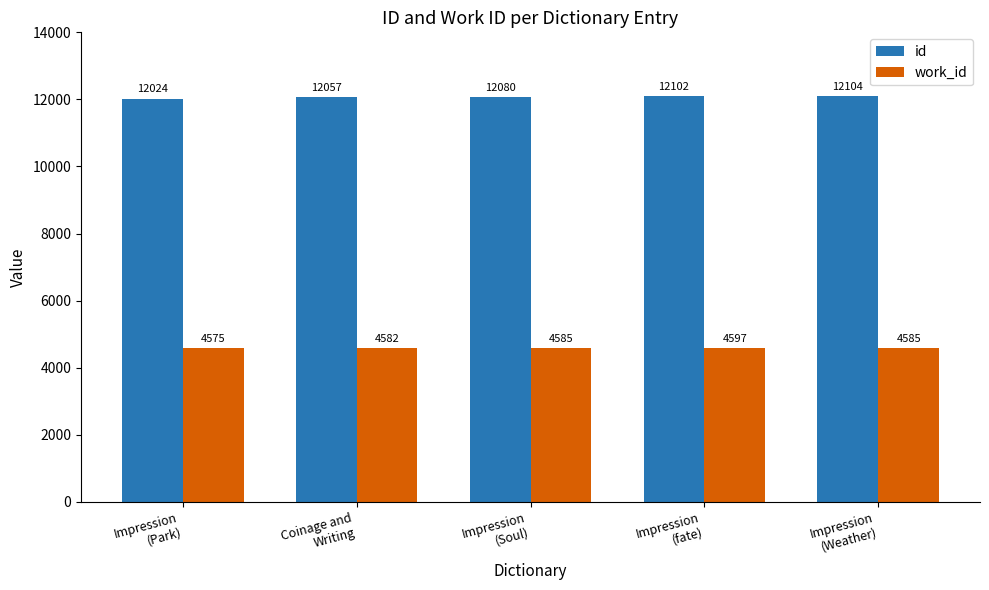

What is the label of the 5th bar from the left?

Impression
(Weather)